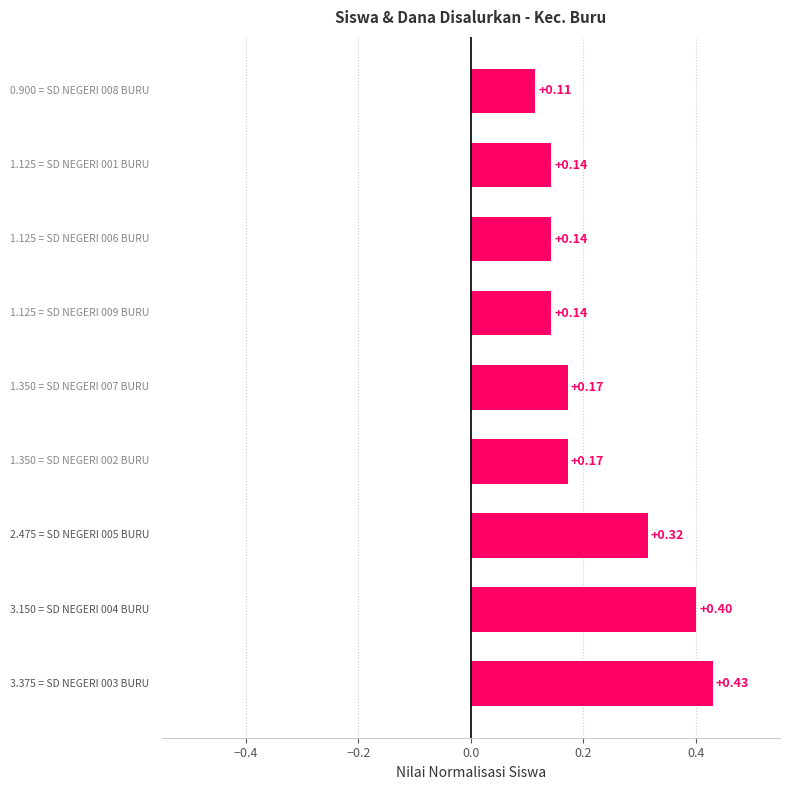

How many bars are there in total?

9